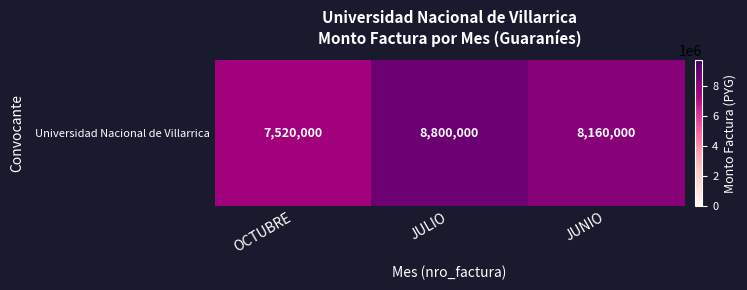

Count the number of data series in this chart.

1